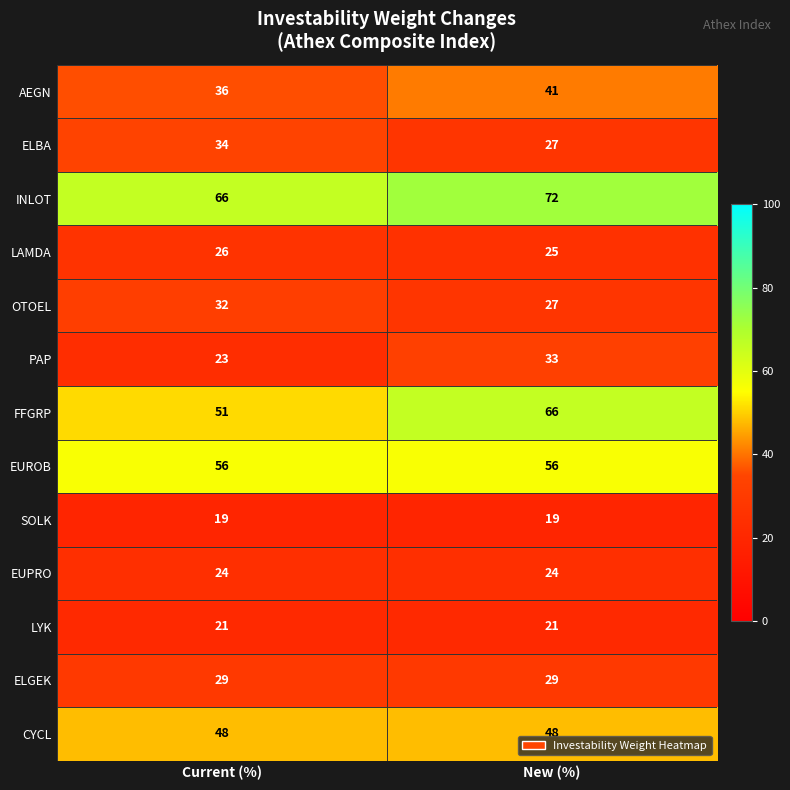

Count the number of data series in this chart.

13